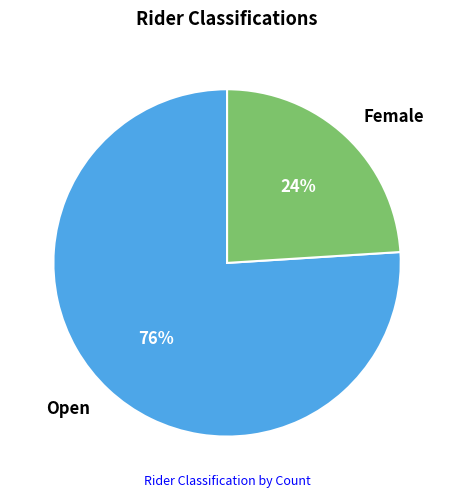

What is the largest slice in the pie chart?

Open